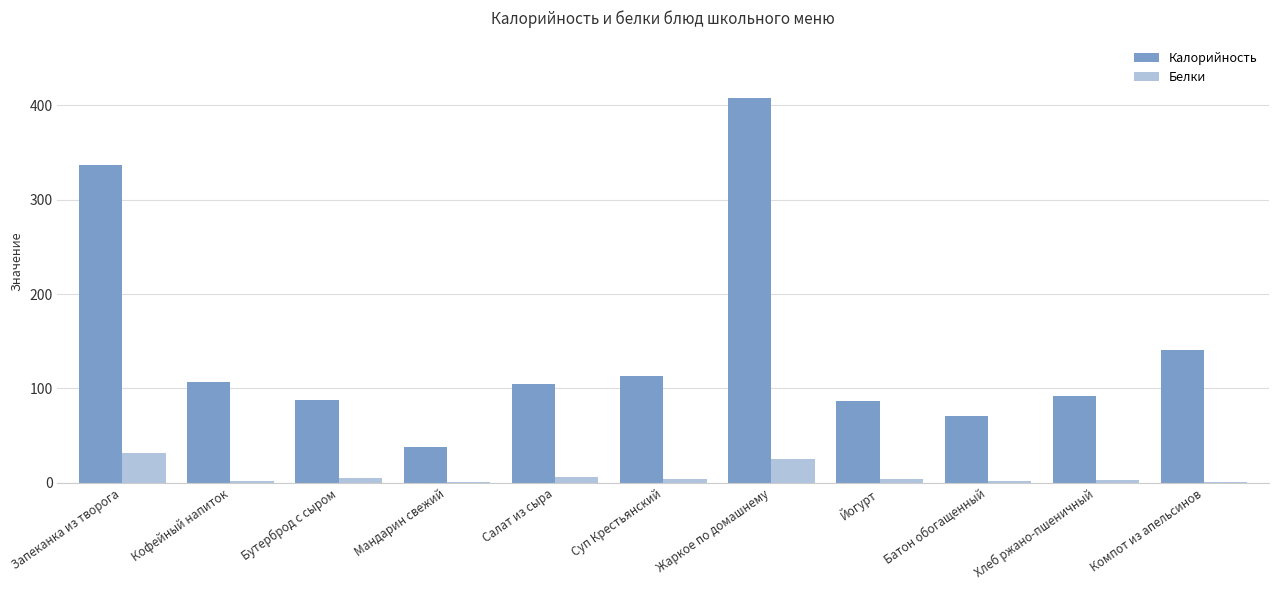

Is the value of Калорийность at Компот из апельсинов greater than the value of Белки at Кофейный напиток?

Yes